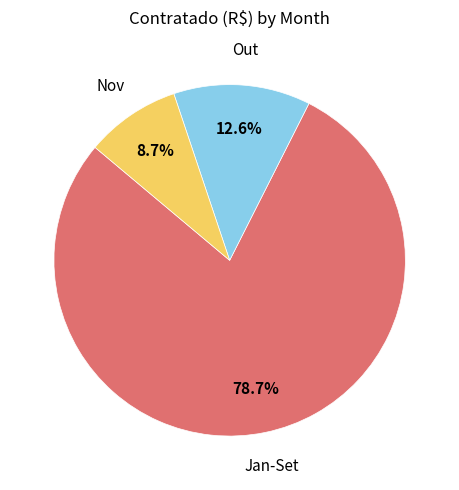

Does any single category account for the majority?

Yes